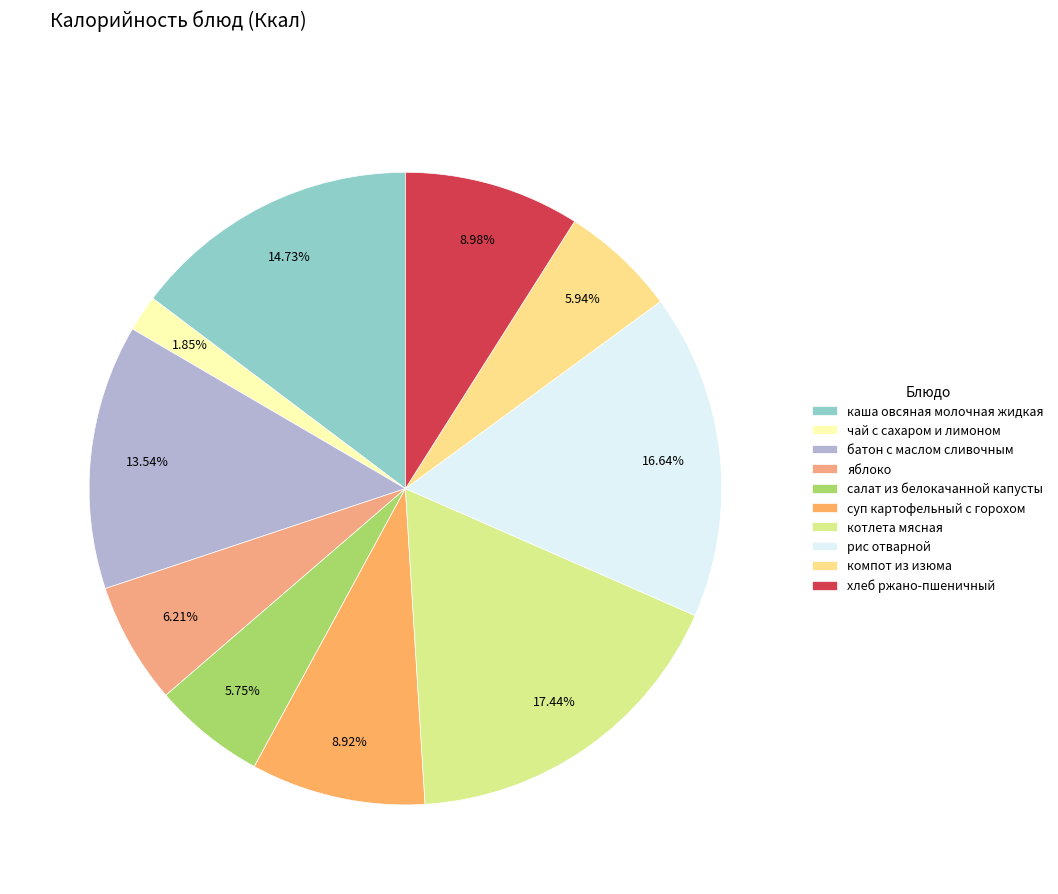

How many slices are in this pie chart?

10